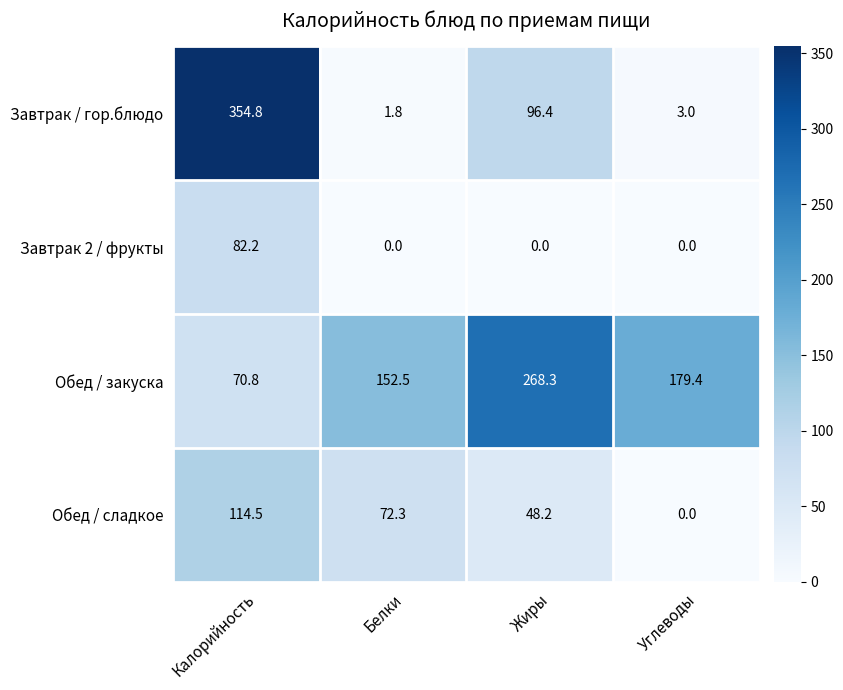

Reading left to right, what are all the values shown in this chart?

Завтрак / гор.блюдо: 354.8	1.8	96.4	3.0
Завтрак 2 / фрукты: 82.2	0.0	0.0	0.0
Обед / закуска: 70.8	152.5	268.3	179.4
Обед / сладкое: 114.5	72.3	48.2	0.0